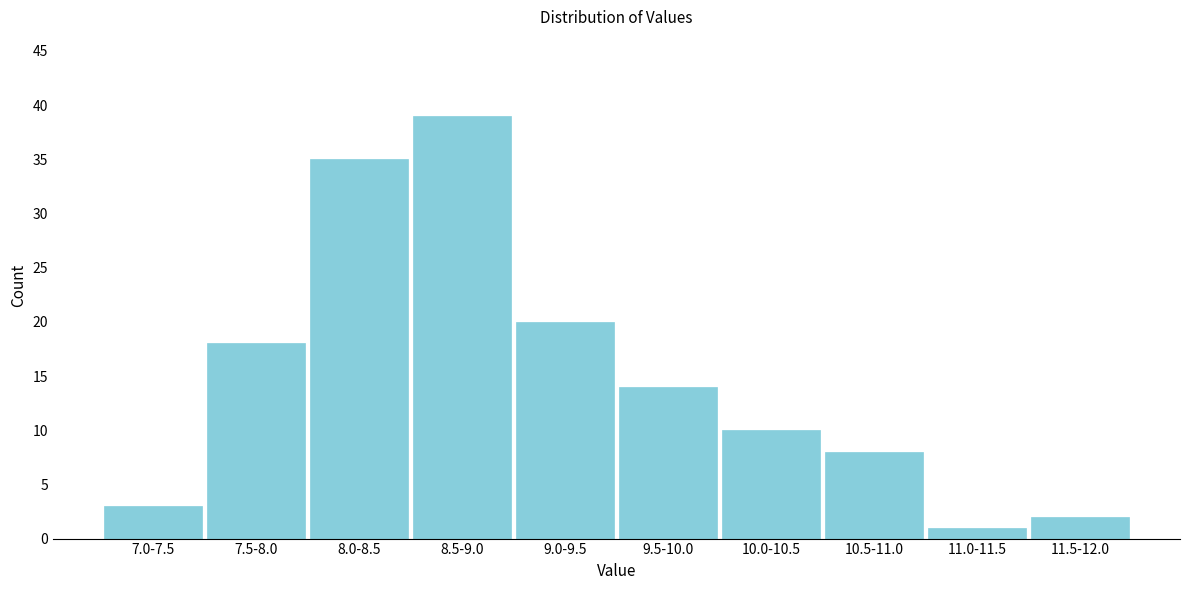

Reading right to left, what are all the values shown in this chart?

2	1	8	10	14	20	39	35	18	3